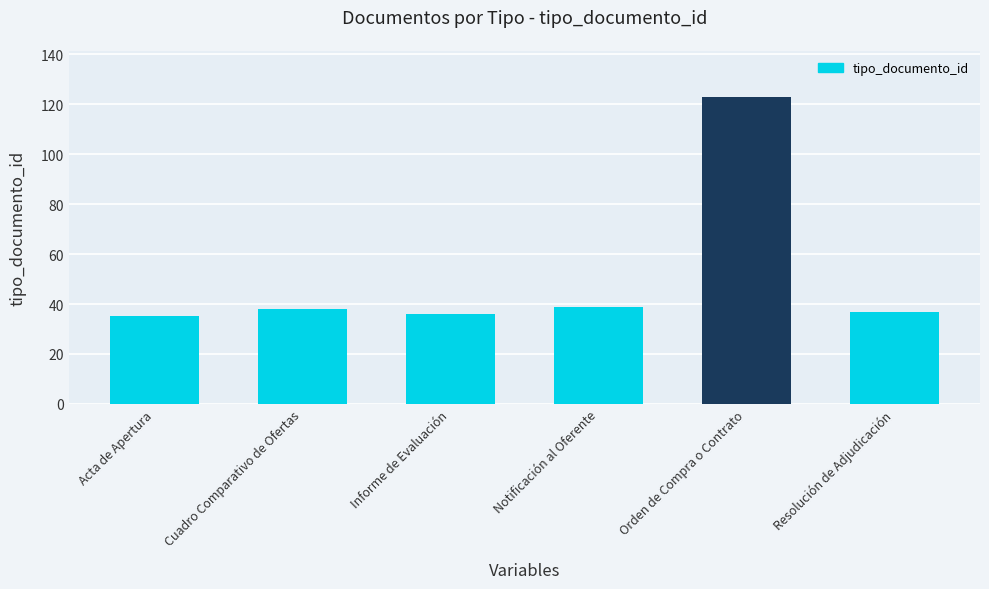

How many categories are shown in the chart?

6